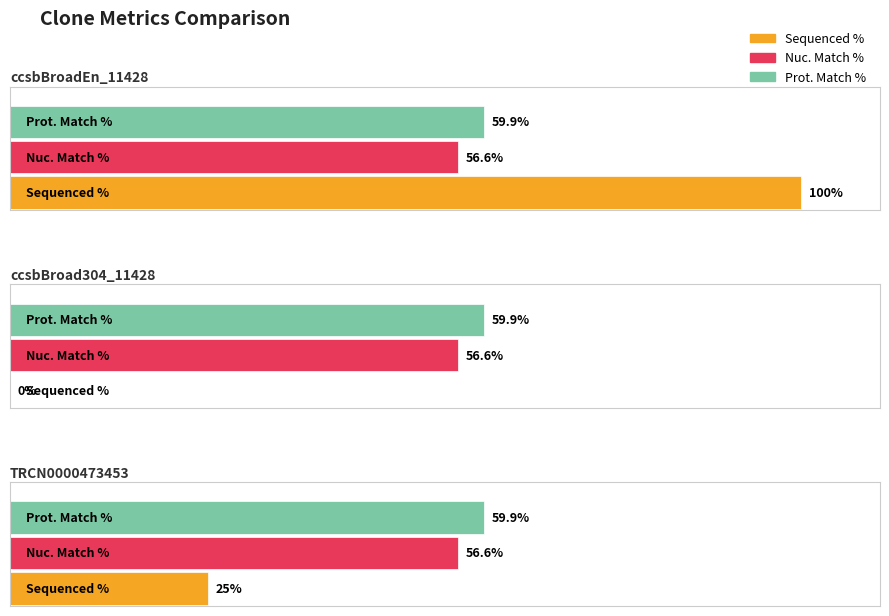

What is the sum of the Sequenced % values at TRCN0000473453 and ccsbBroad304_11428?

25.0